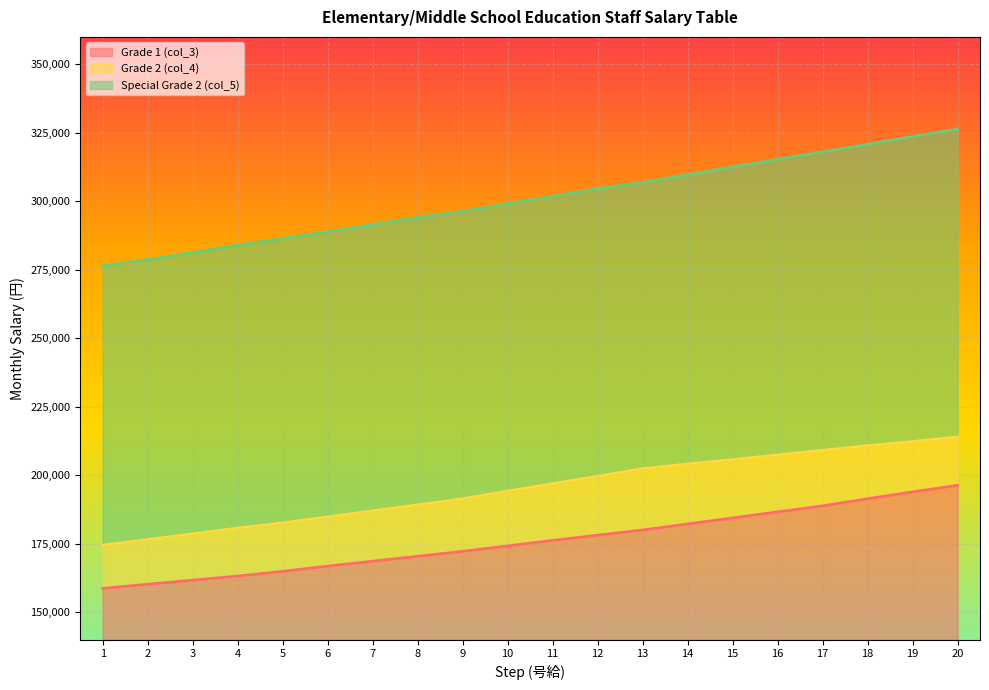

Reading left to right, list all the values displayed in this chart.

Grade 1 (col_3): 158700	160200	161700	163200	164900	166800	168600	170400	172200	174200	176200	178100	180000	182200	184400	186600	188800	191400	193900	196300
Grade 2 (col_4): 174500	176500	178600	180700	182600	184800	187000	189200	191400	194200	196900	199600	202400	204100	205700	207400	209100	210800	212300	214000
Special Grade 2 (col_5): 276400	278700	281300	284000	286400	288900	291500	294100	296300	299100	301800	304600	306800	309700	312500	315300	318000	320800	323600	326400